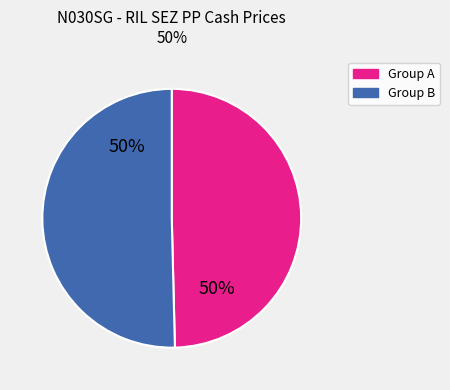

To the nearest percent, what is the average slice percentage?

50%